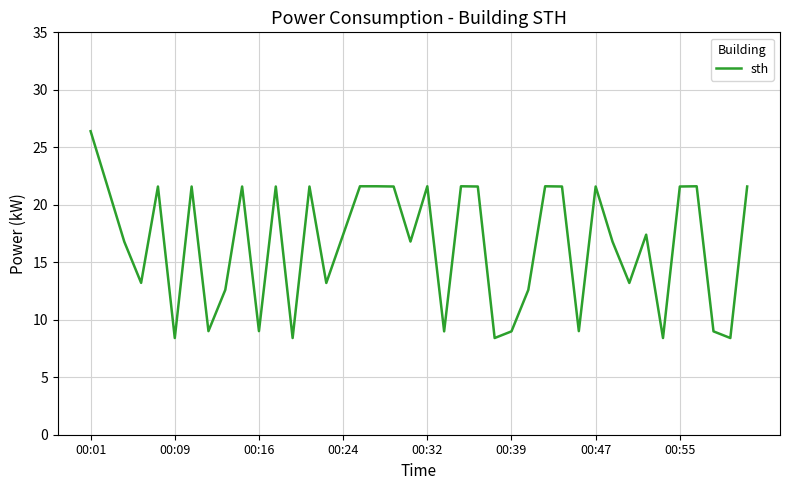

What is the sum of all values?

661.2